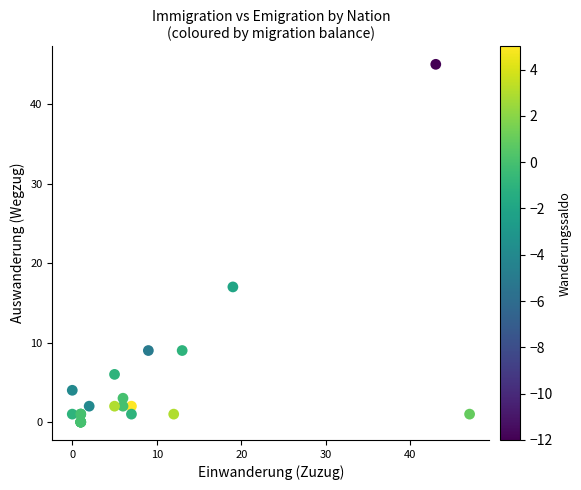

What Y value in the scatter plot is closest to 22?

17